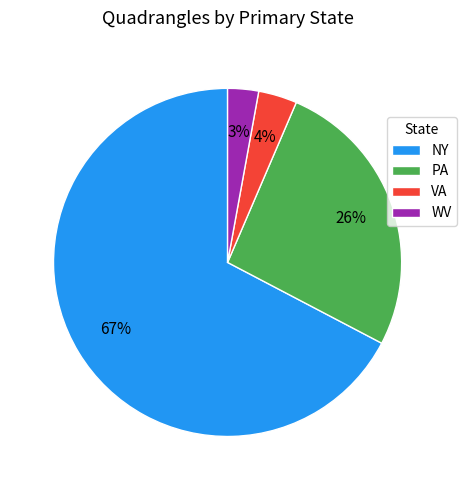

How many segments does this pie chart have?

4